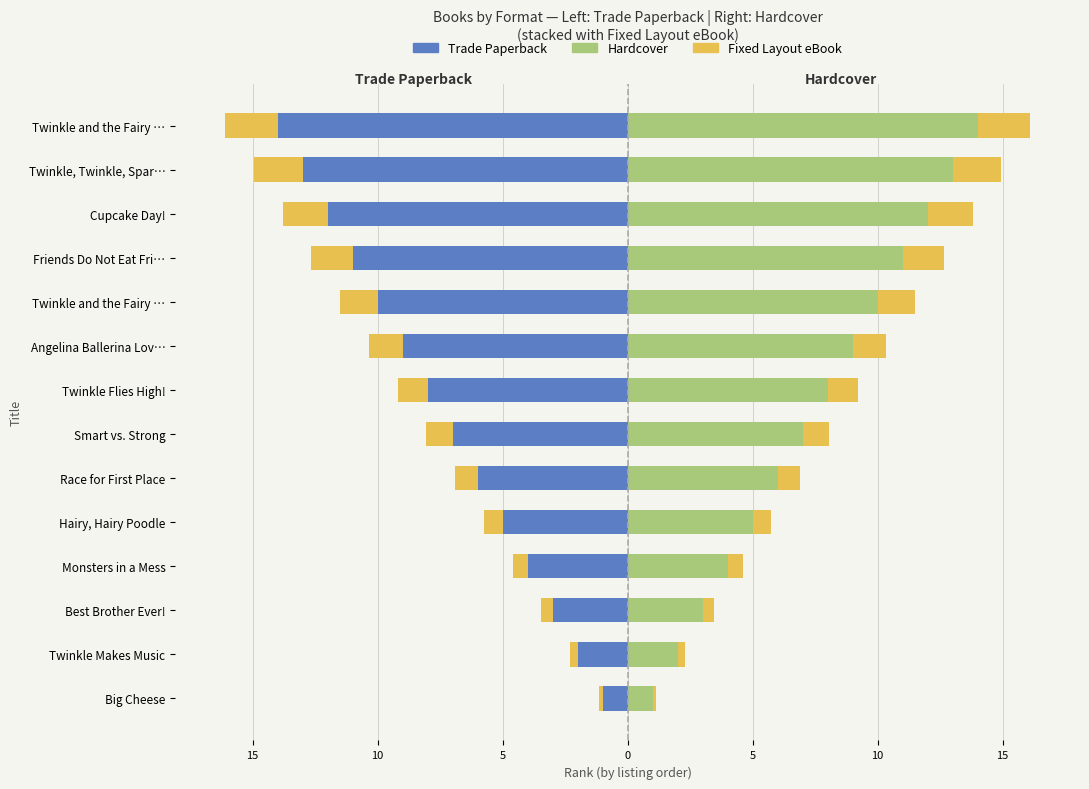

What is the minimum value for Fixed Layout eBook?

-2.1